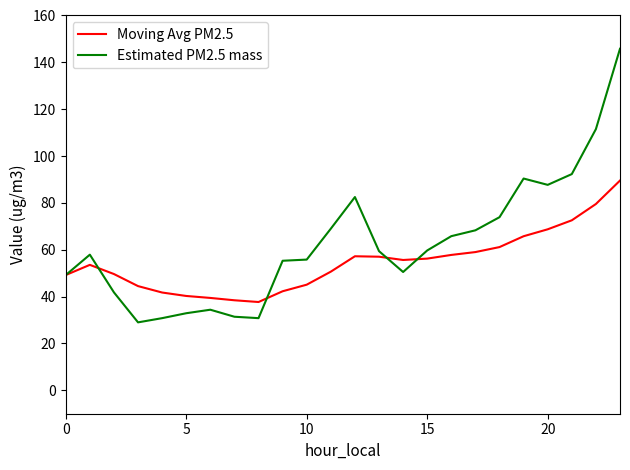

Which series has the largest total across all categories?

Estimated PM2.5 mass